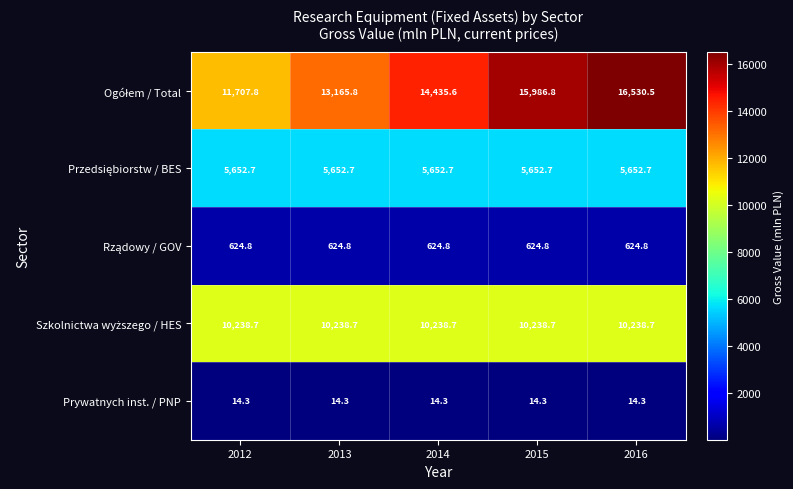

What is the difference between the highest and lowest values at 2012?

11693.5